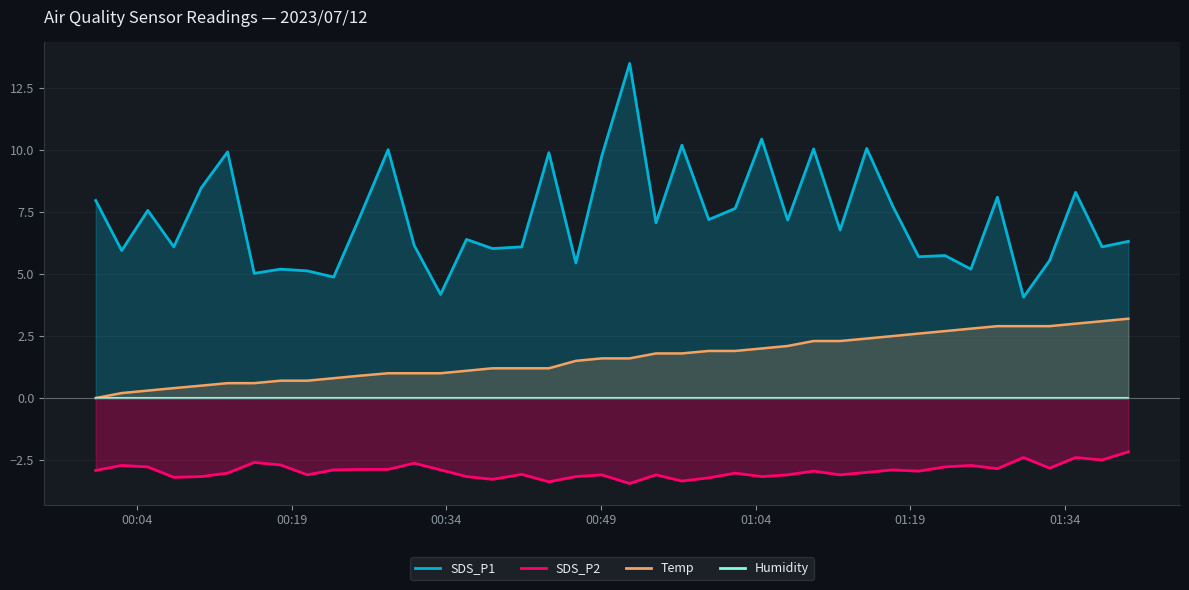

True or false: SDS_P2 has more than 2 points higher than both neighbors.

True